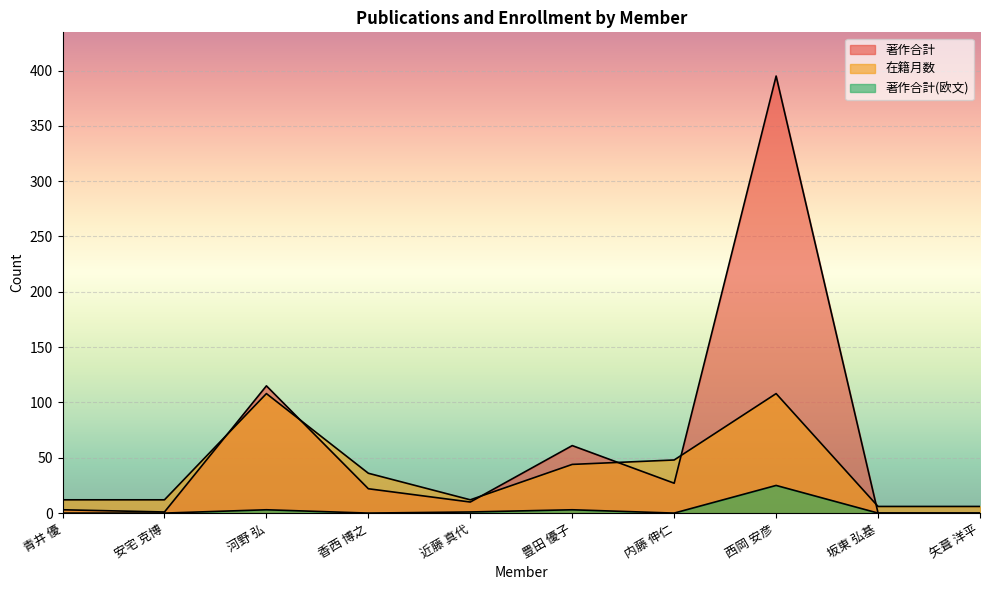

True or false: 在籍月数 has more than 0 points higher than both neighbors.

True